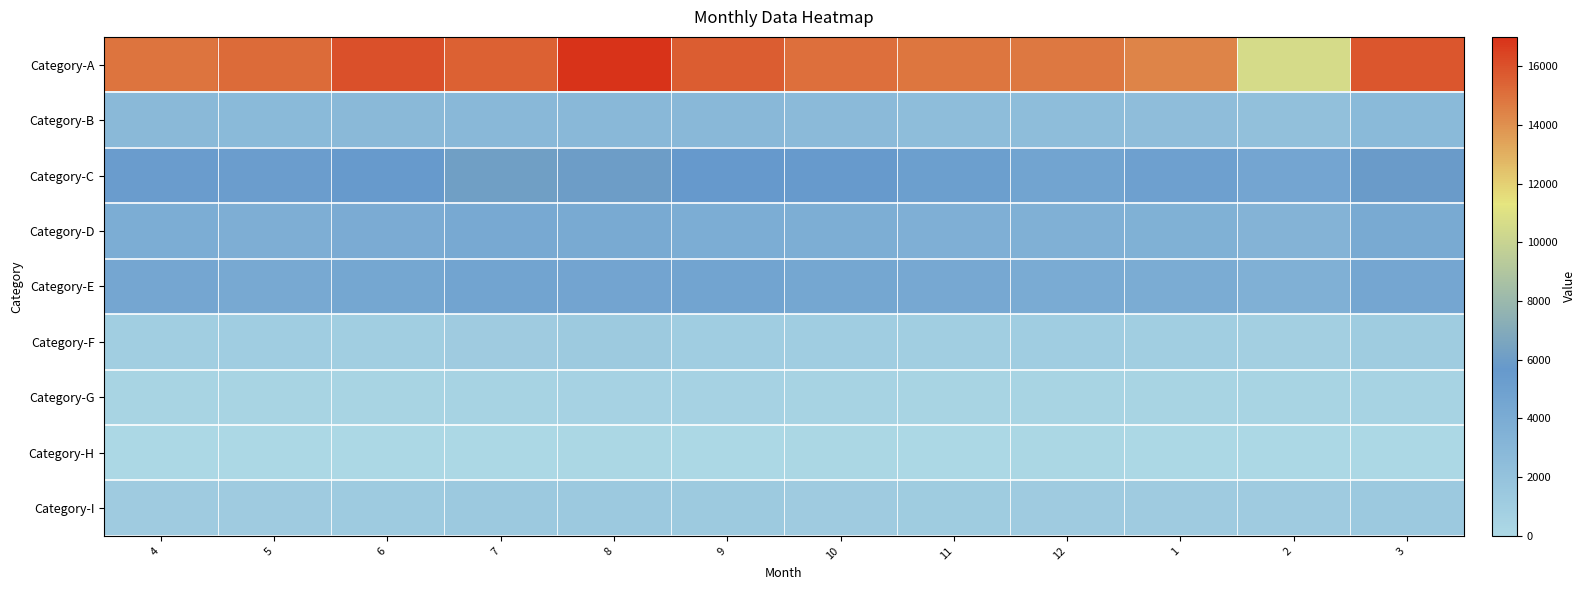

Which series changed the most between 7 and 2?

Category-A